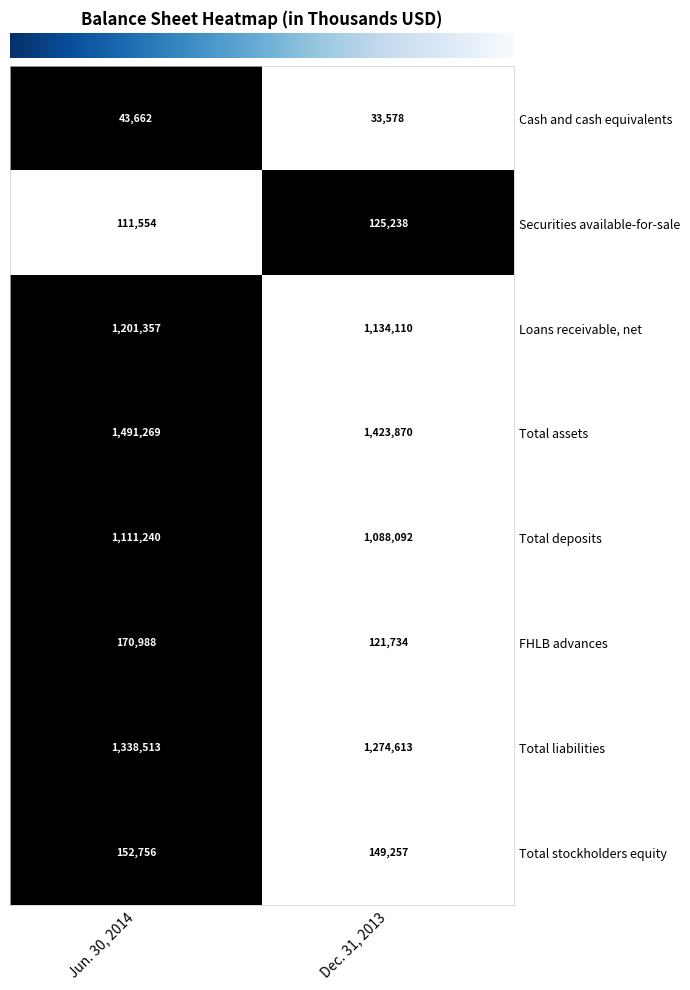

Reading right to left, list all the values displayed in this chart.

Cash and cash equivalents: 33578	43662
Securities available-for-sale: 125238	111554
Loans receivable, net: 1134110	1201357
Total assets: 1423870	1491269
Total deposits: 1088092	1111240
FHLB advances: 121734	170988
Total liabilities: 1274613	1338513
Total stockholders equity: 149257	152756